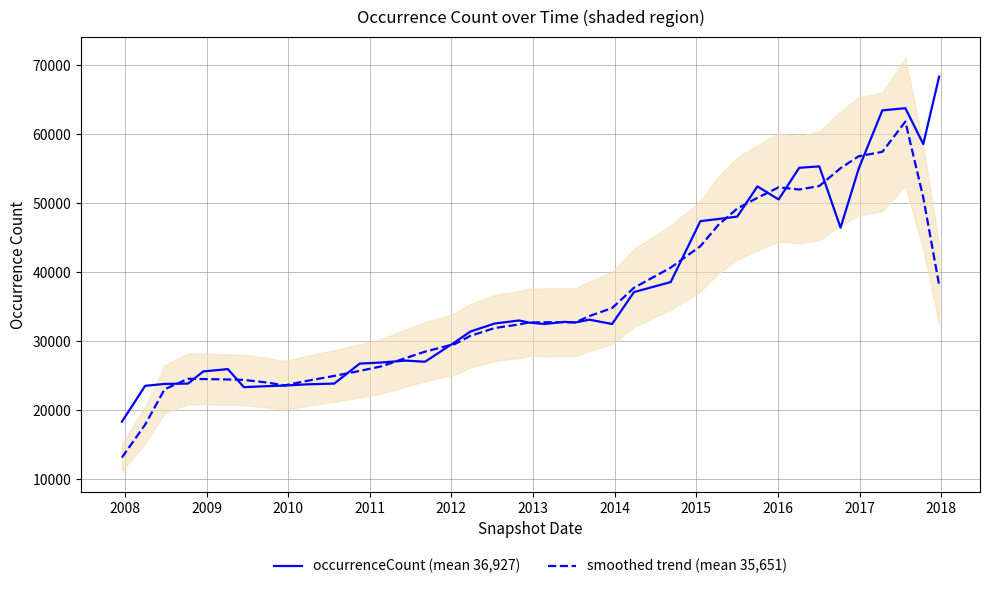

What is the lowest value of the smoothed trend (mean 35,651) series?

13123.0